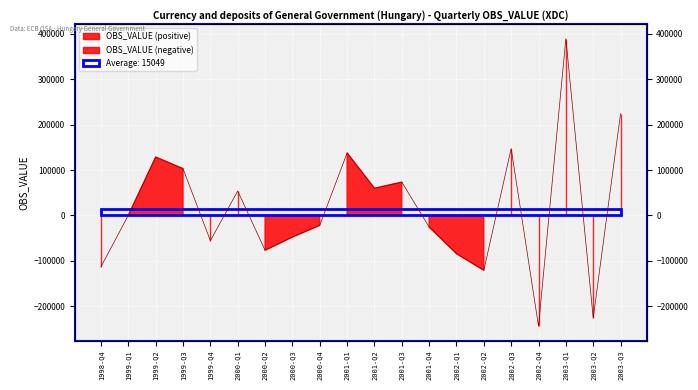

What value does the data have at 2000-Q1?

53803